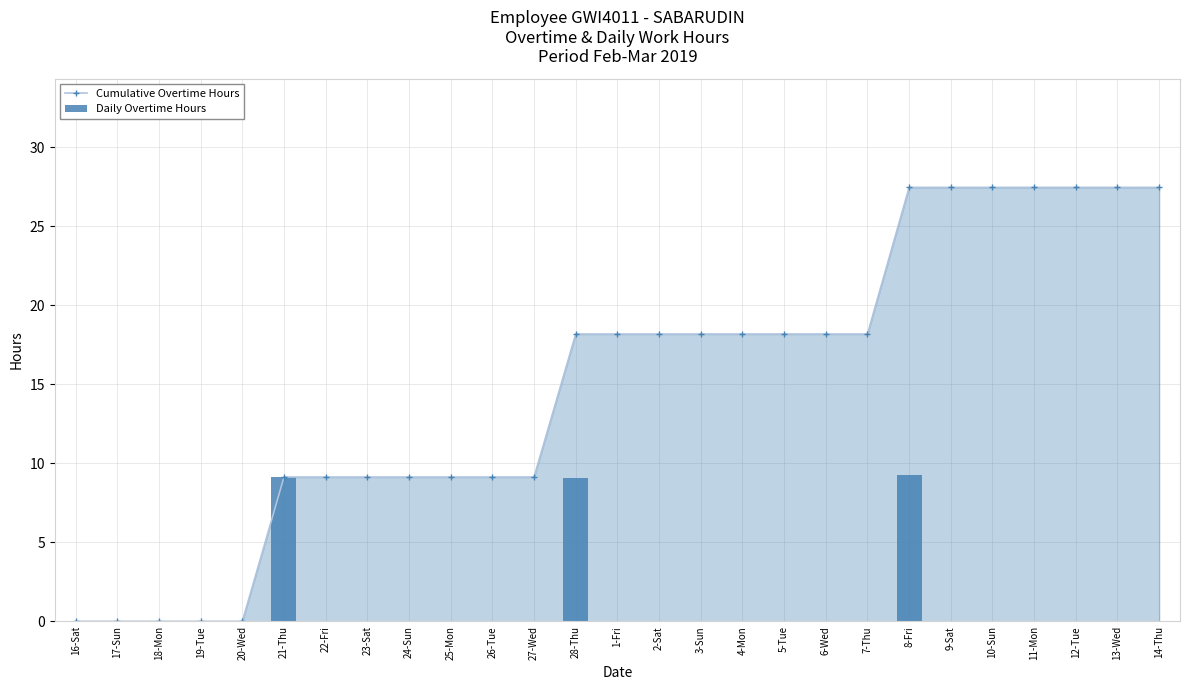

What is the sum of the Cumulative Overtime Hours values at 10-Sun and 13-Wed?

54.9